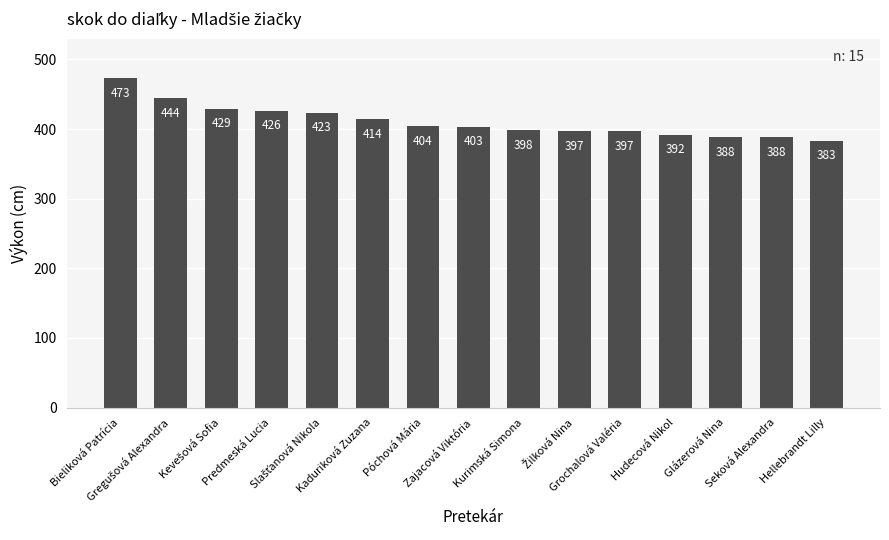

The chart shows a value of 562 at Glázerová Nina. True or false?

False